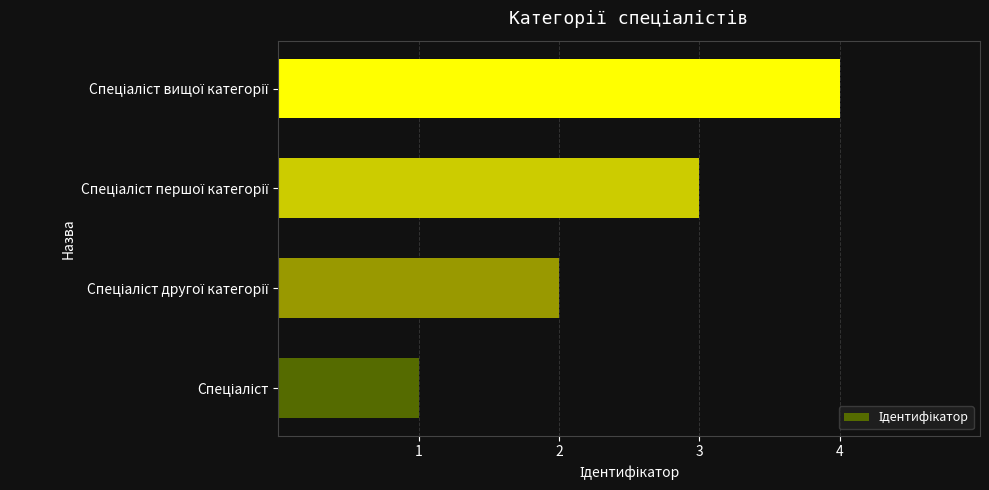

What is the sum of all values?

10